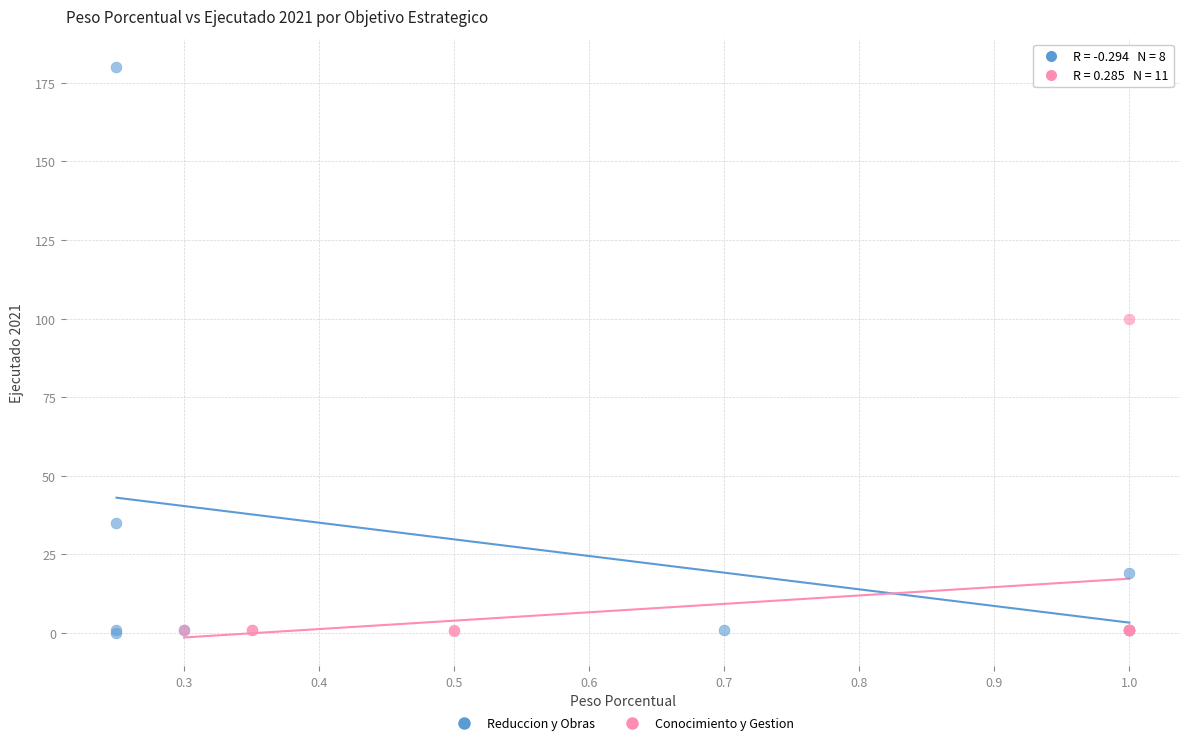

Which series has the widest spread of Y values?

Reduccion y Obras